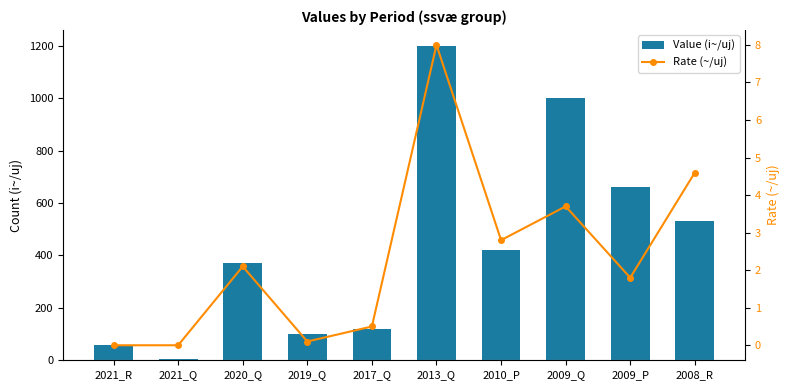

Is it true that Value (i~/uj) equals 878.5 at 2008_R?

False